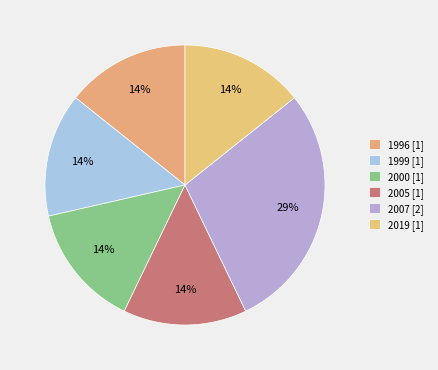

How many segments does this pie chart have?

6